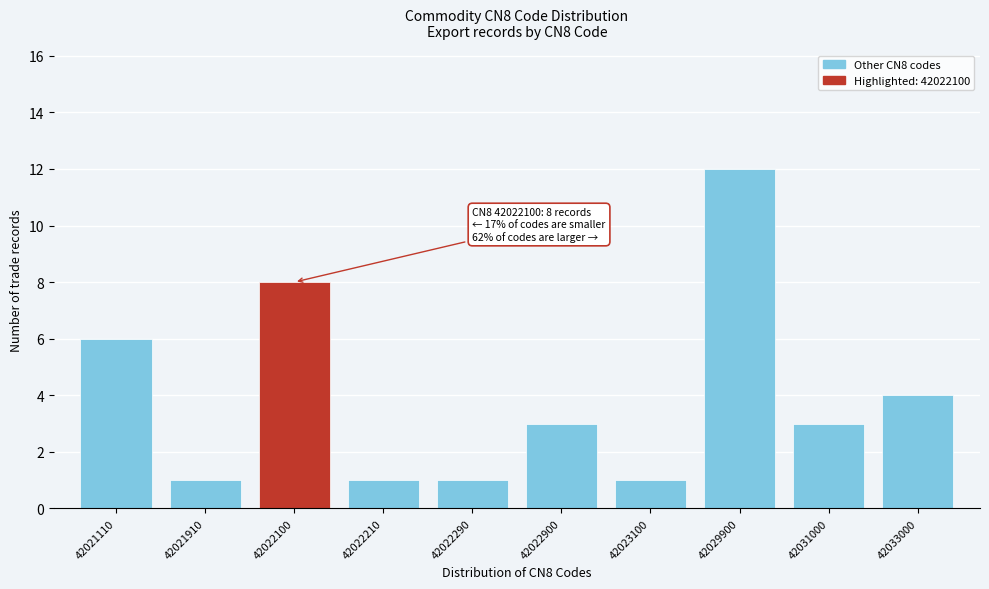

Reading left to right, what are all the values shown in this chart?

42021110=6	42021910=1	42022100=8	42022210=1	42022290=1	42022900=3	42023100=1	42029900=12	42031000=3	42033000=4